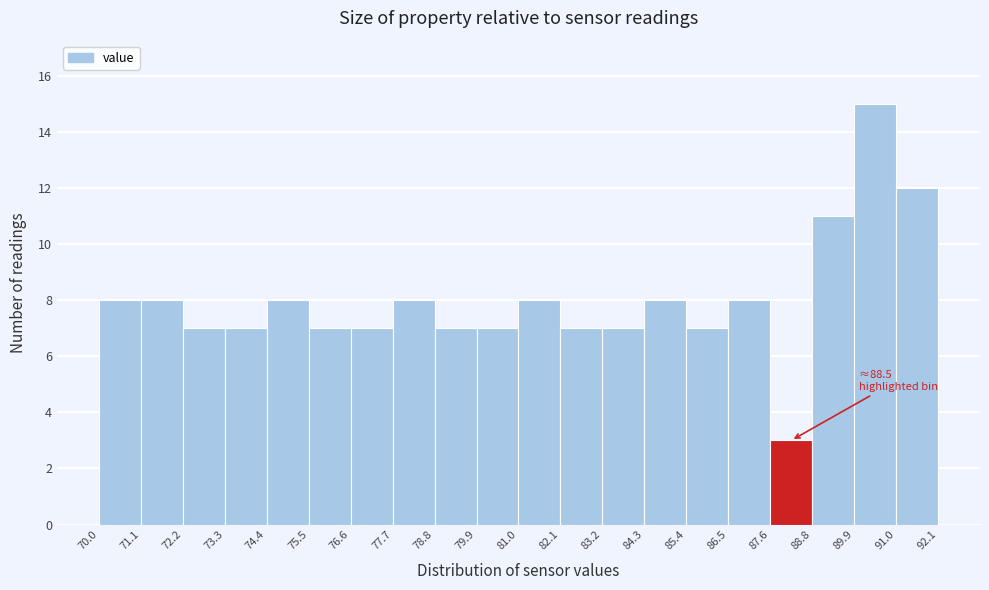

Over which range of the x-axis is the bar tallest?

89.9 to 91.0